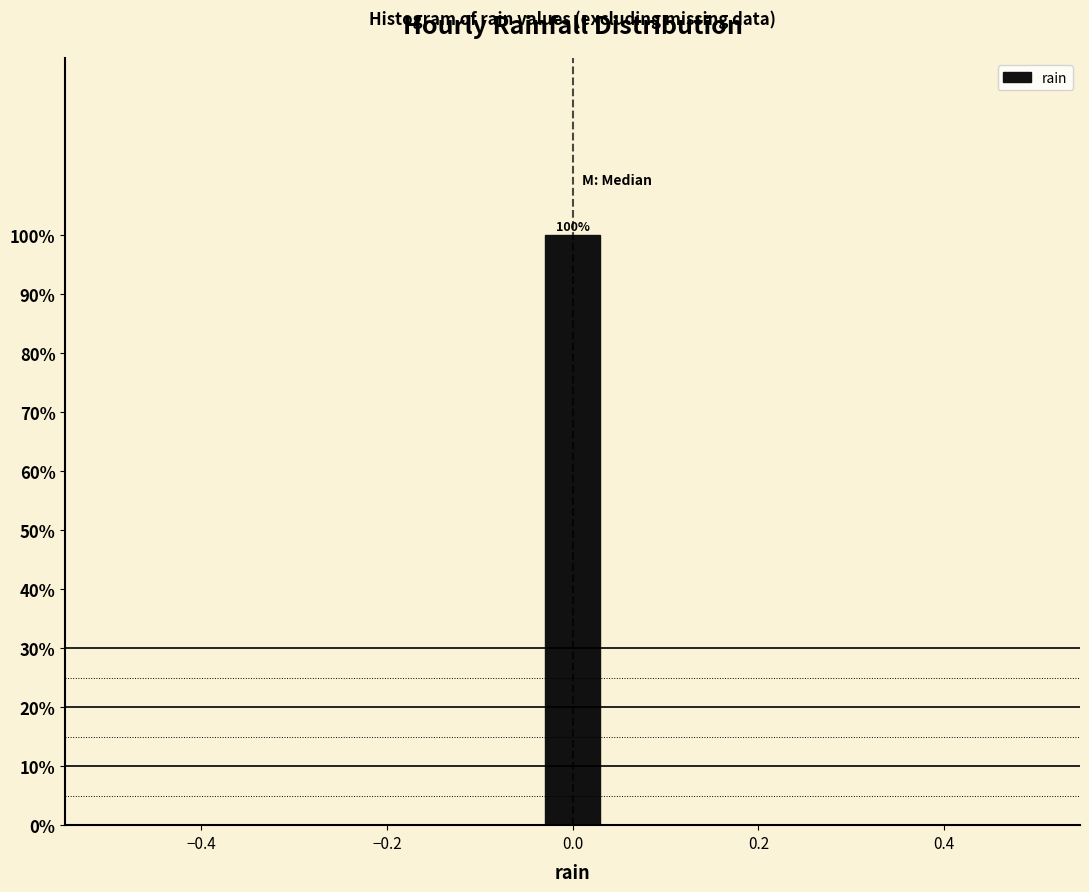

Read against the x-axis, roughly where is the centre of the tallest bar?

0.00